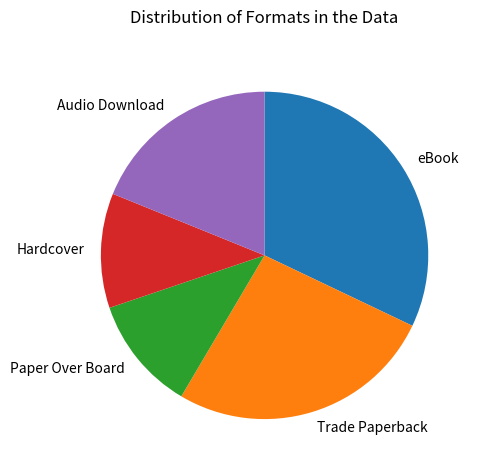

What is the largest slice in the pie chart?

eBook